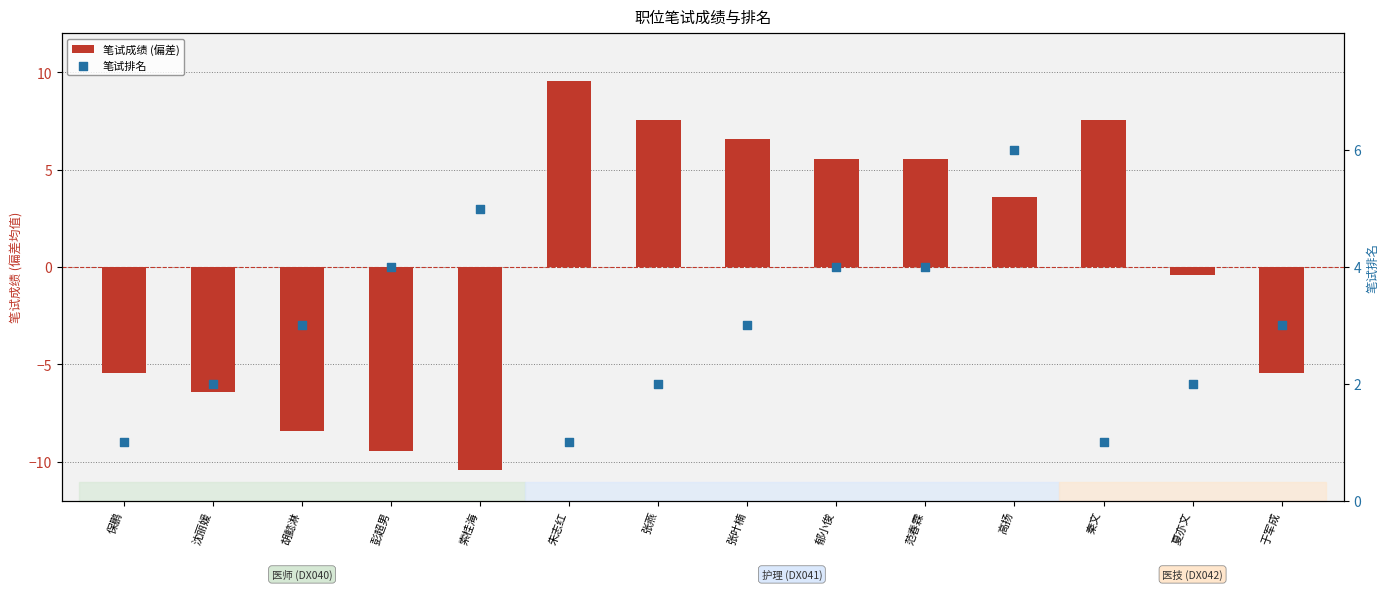

What is the total value across all series at 郁小俊?

9.6